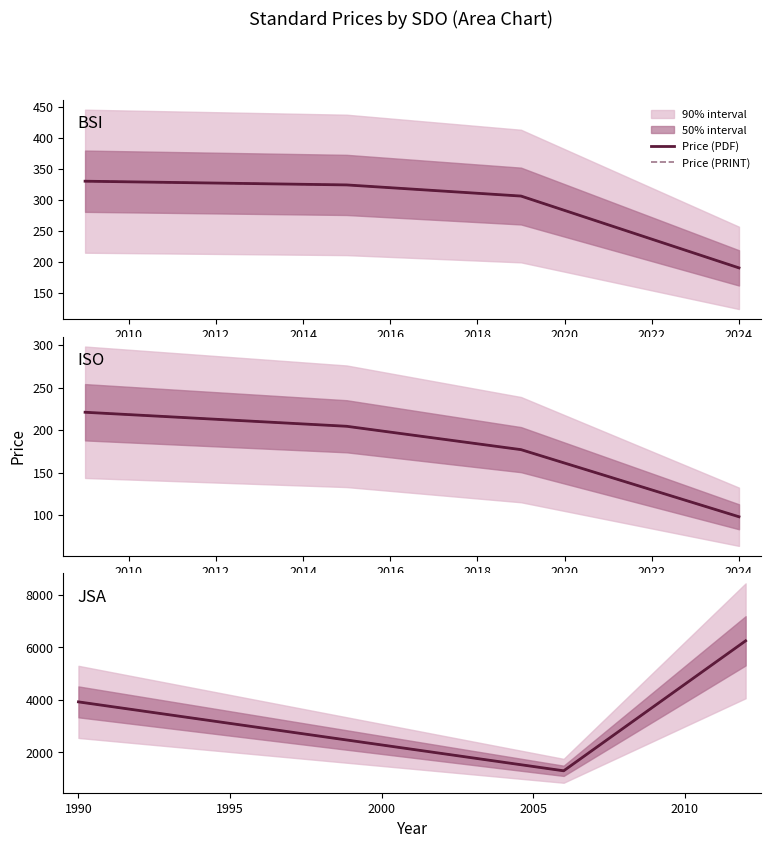

What is the value of the Price (PRINT) point at the 1st from the left?

3925